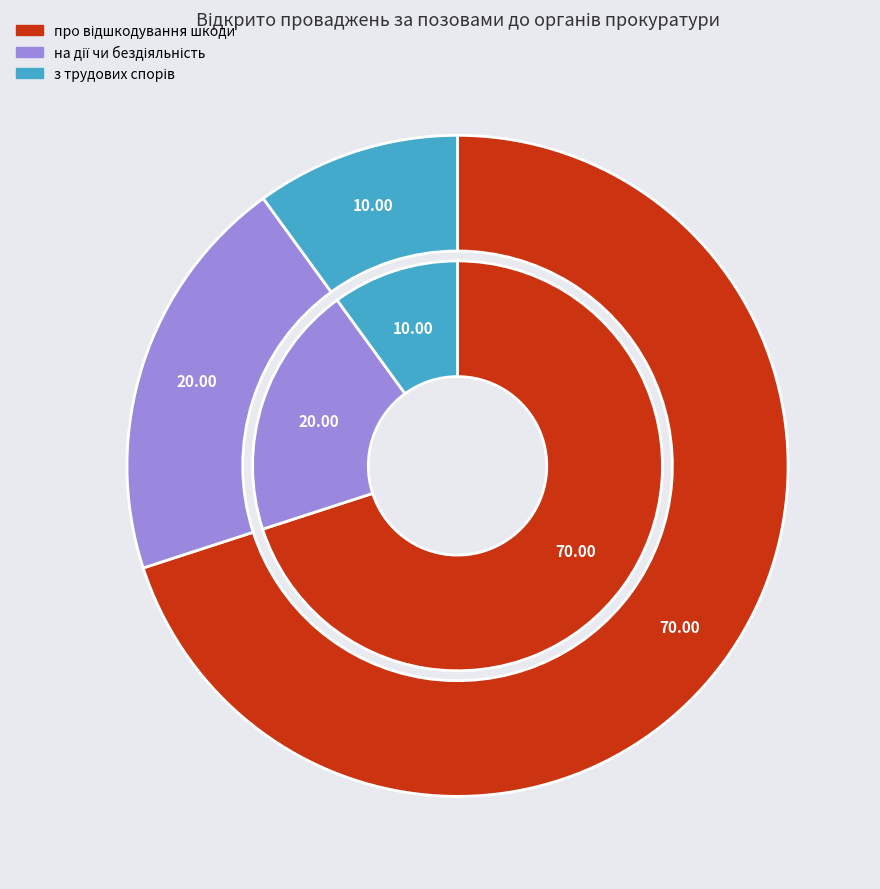

Which slice is the smallest?

з трудових спорів